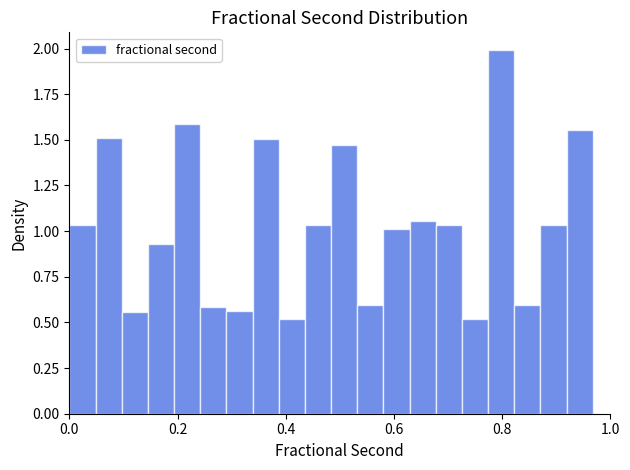

Around what value on the x-axis is the tallest bar? Give the approximate position of its centre, as read against the axis.

0.80